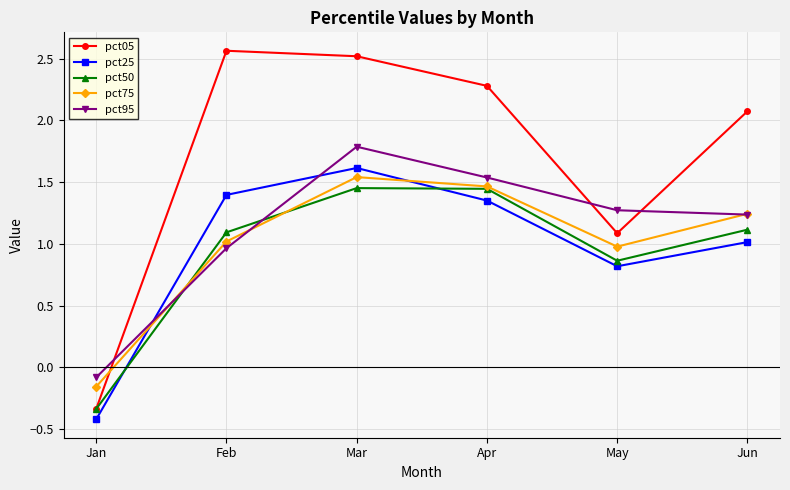

Where is the first local minimum for pct50?

May